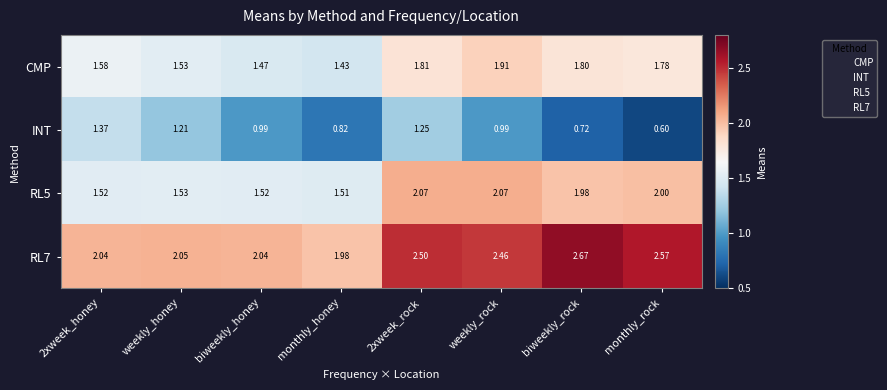

Which label corresponds to the smallest value in the chart?

monthly_rock